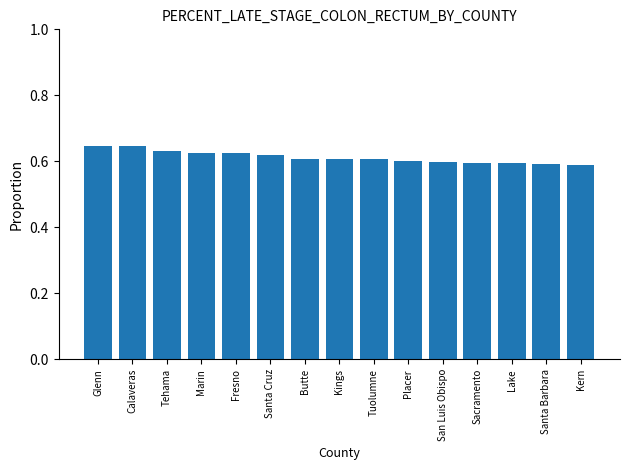

What is the difference between the maximum and minimum values?

0.1